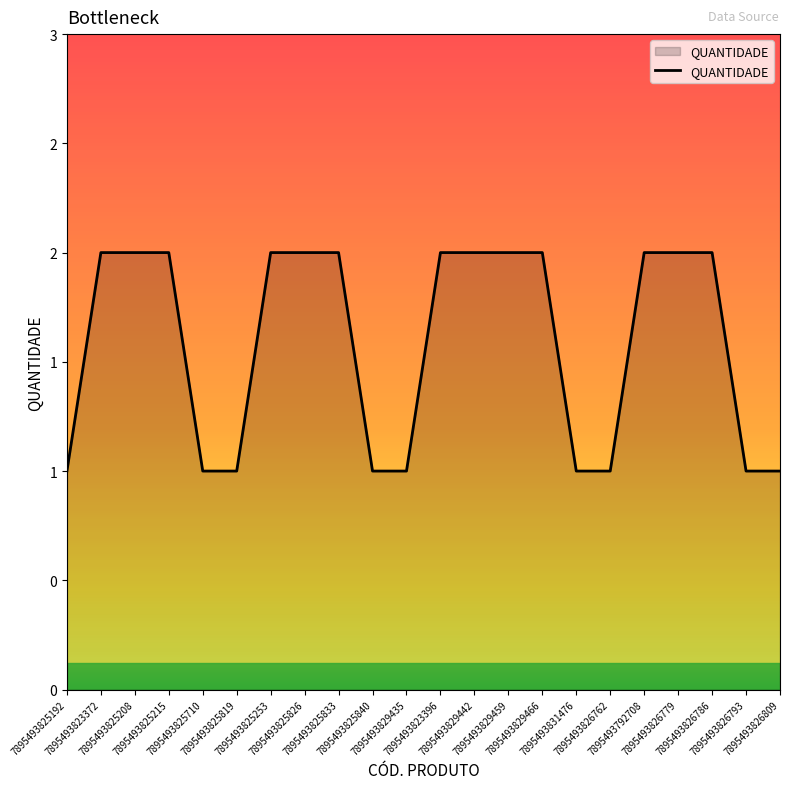

What is the change in value from 7895493825833 to 7895493831476?

-1